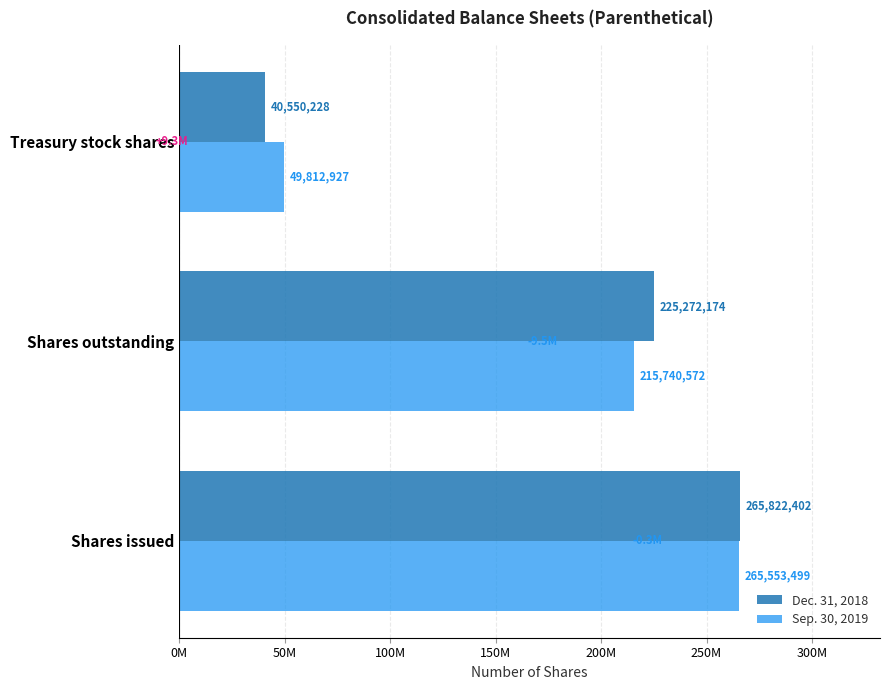

What are all the series names shown in the legend?

Dec. 31, 2018, Sep. 30, 2019